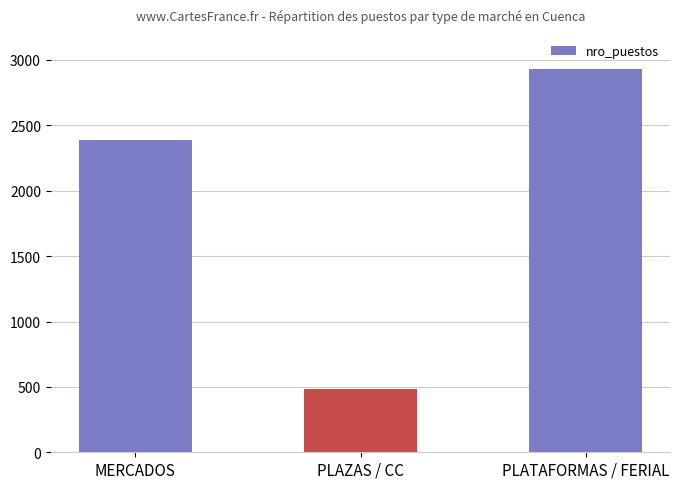

Rank the categories by value from highest to lowest.

PLATAFORMAS / FERIAL, MERCADOS, PLAZAS / CC